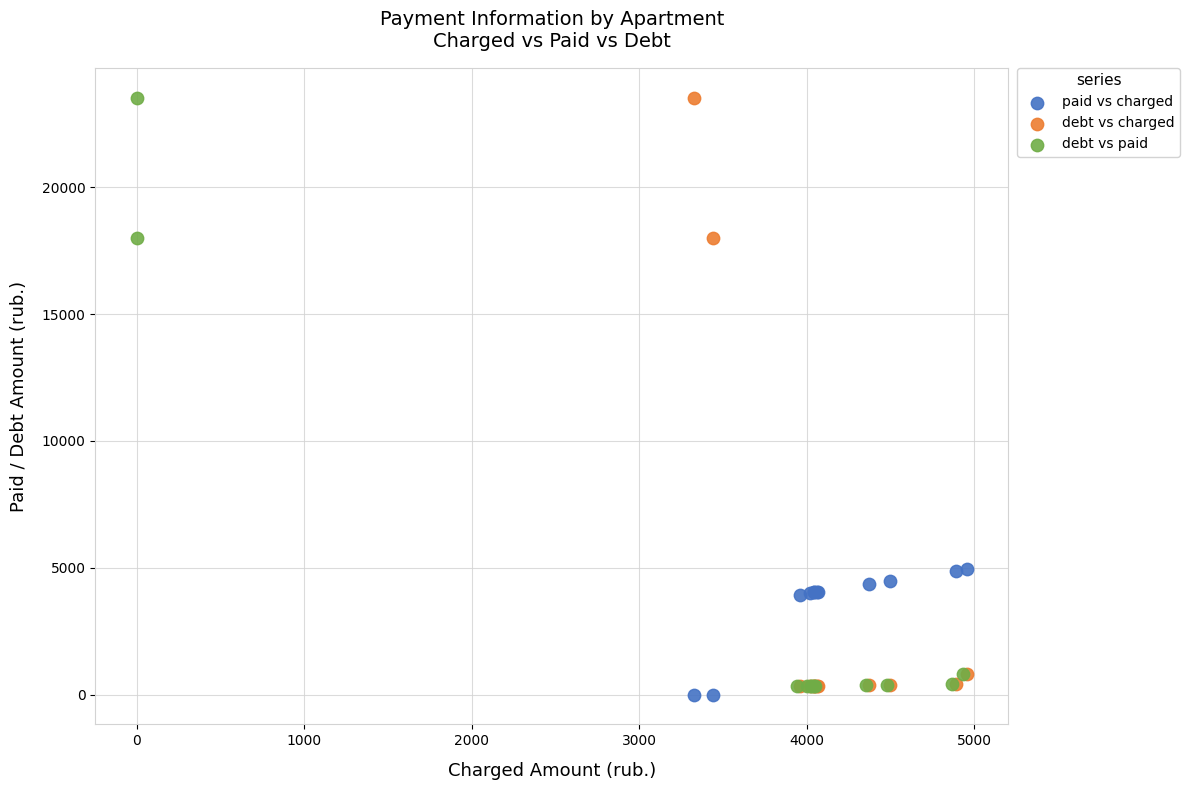

What are all the series names shown in the legend?

paid vs charged, debt vs charged, debt vs paid